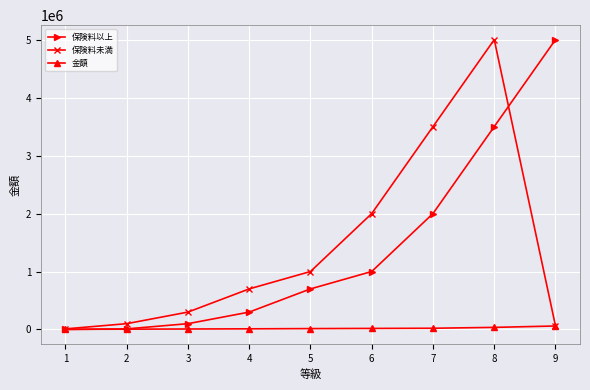

At how many categories does at least one series exceed 1439801?

4